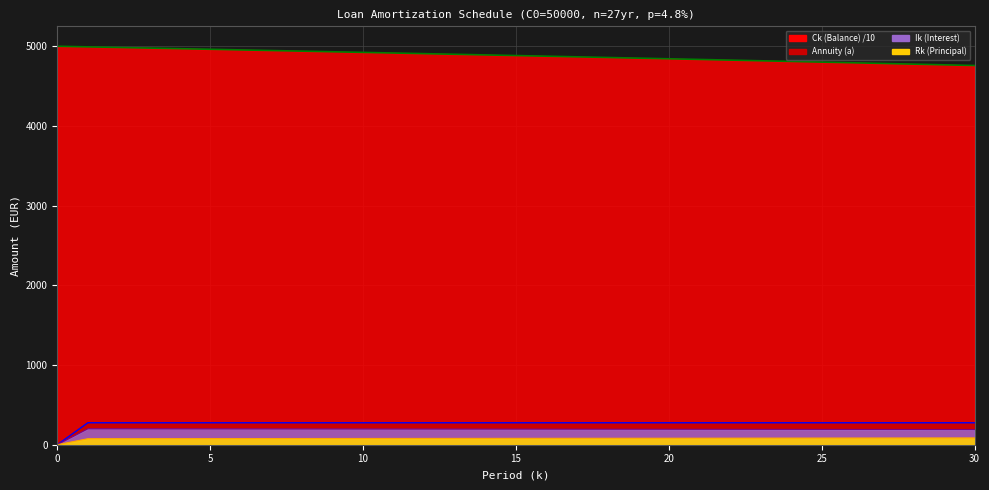

True or false: Rk (Principal) has a value of 46.6 at 20.

False